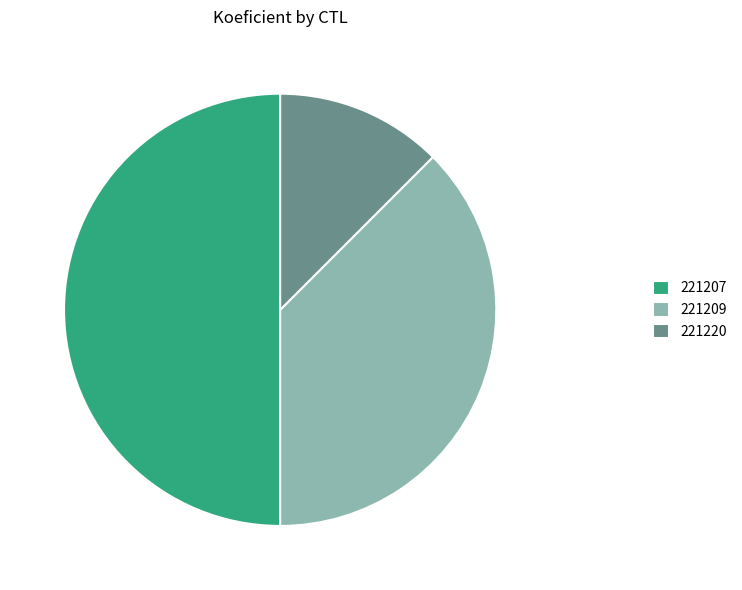

Rank the categories by value from highest to lowest.

221207, 221209, 221220